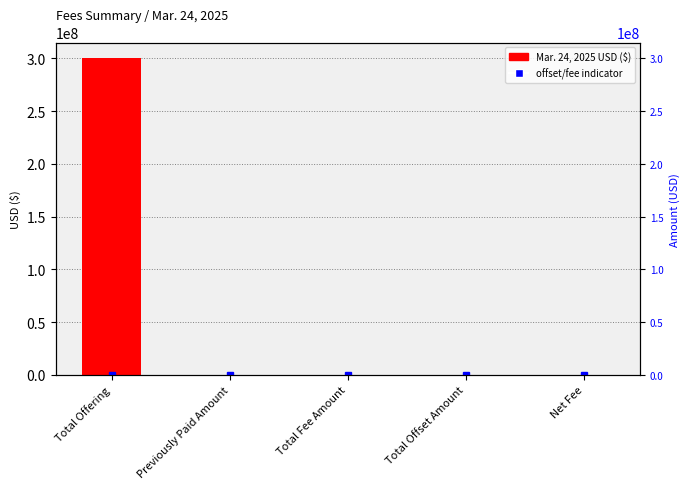

What is the label of the 4th bar from the right?

Previously Paid Amount